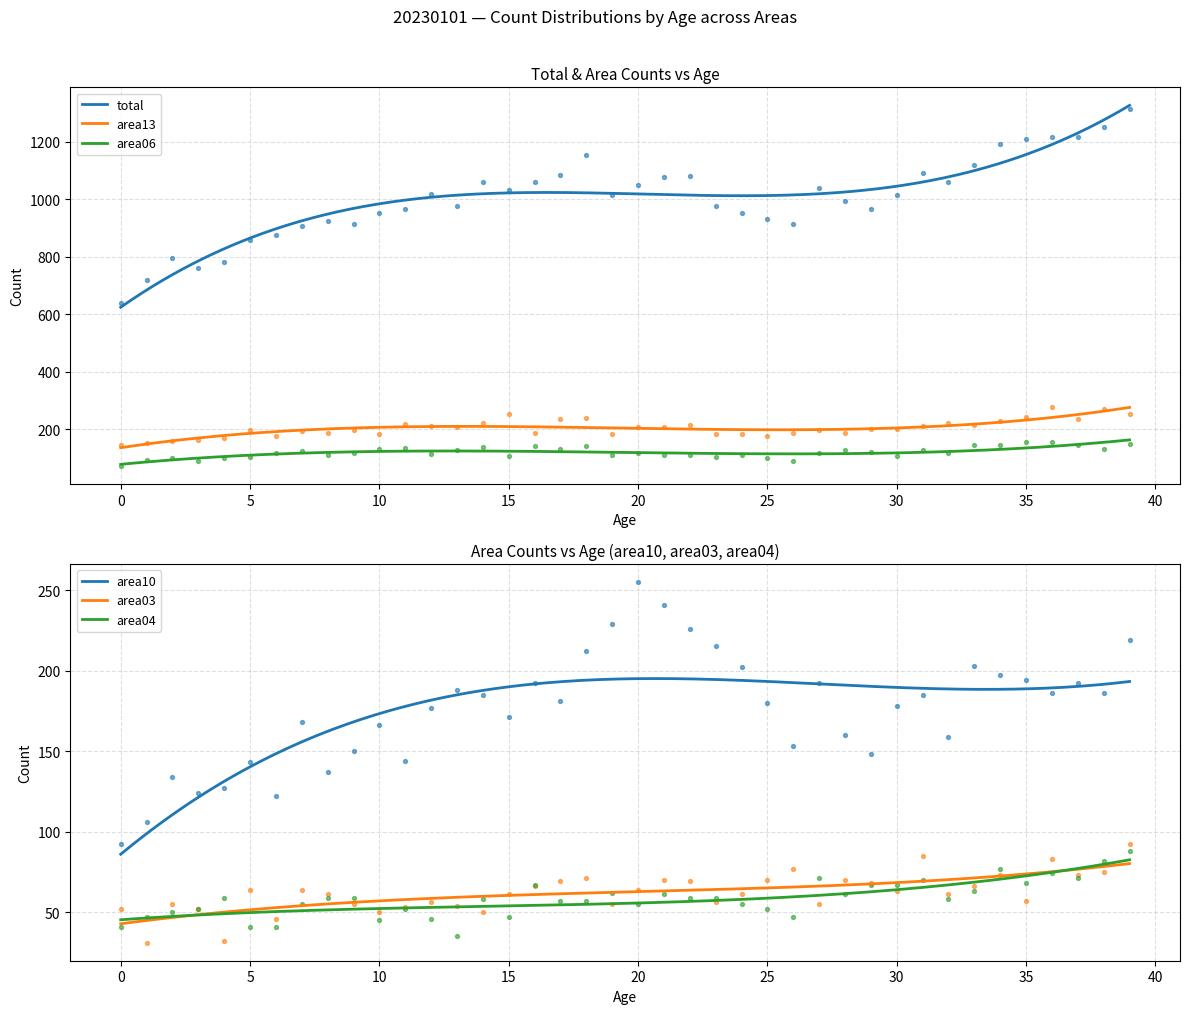

What are all the series names shown in the legend?

total, area13, area06, area10, area03, area04